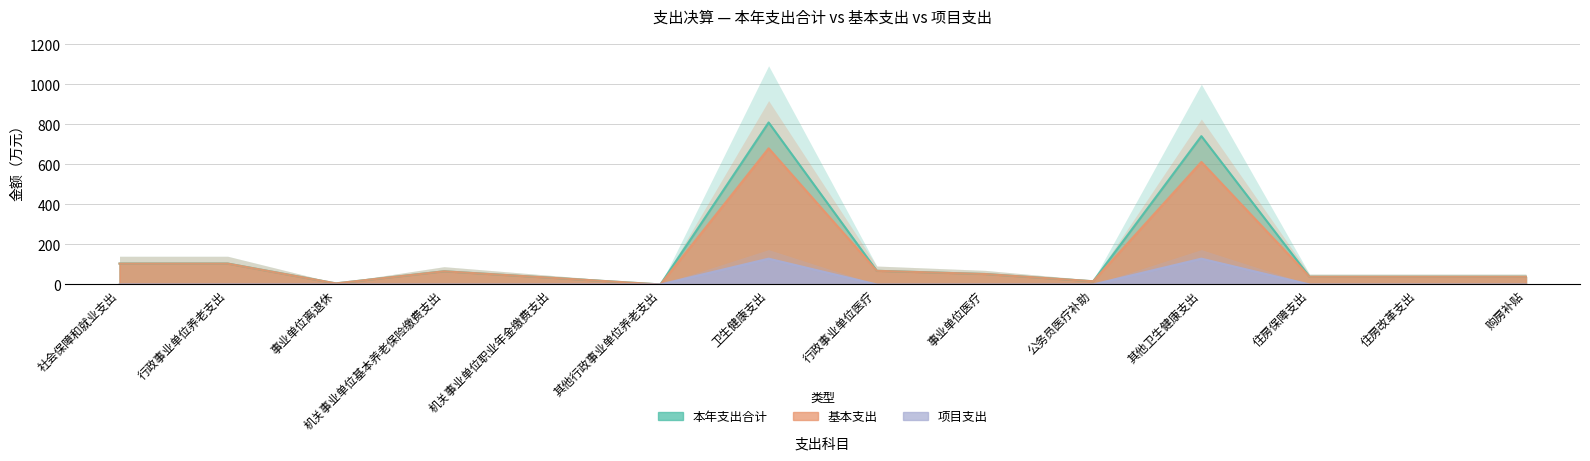

What is the value of the 本年支出合计 point at the 11th from the left?

741.8